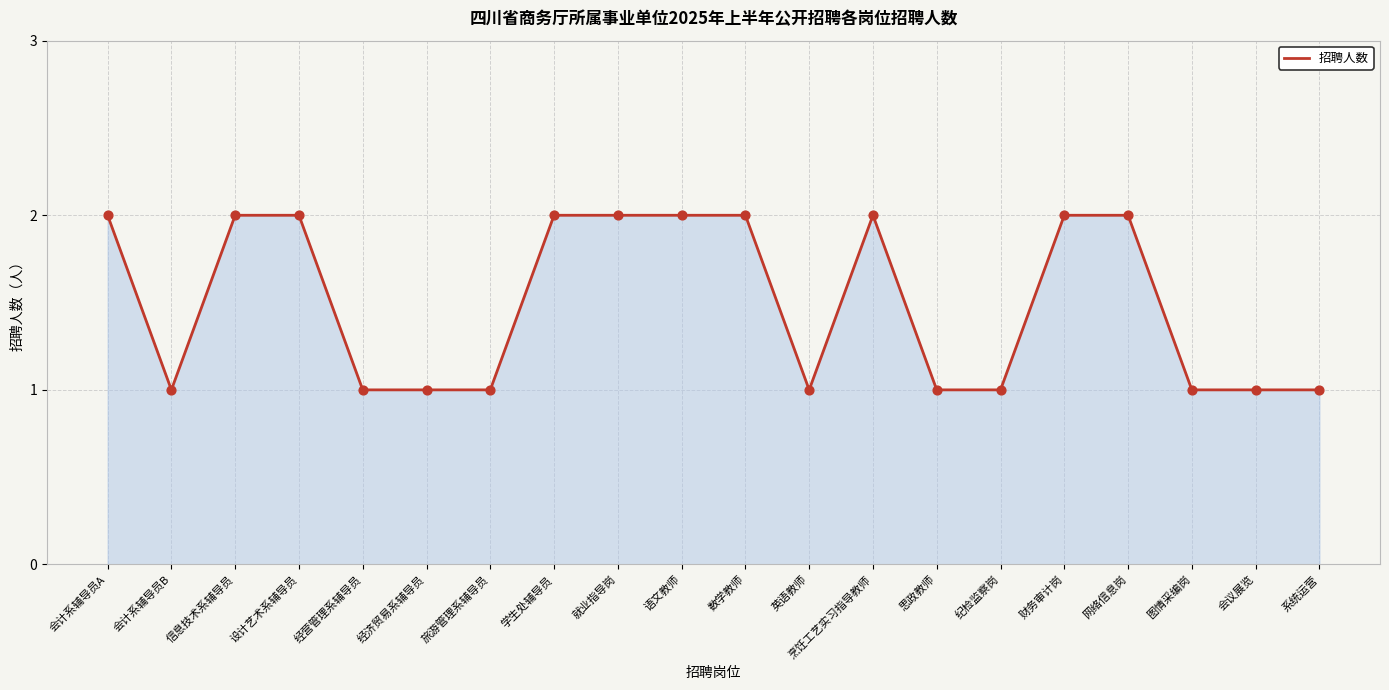

What is the ratio of the value at 财务审计岗 to the value at 图情采编岗?

2.0